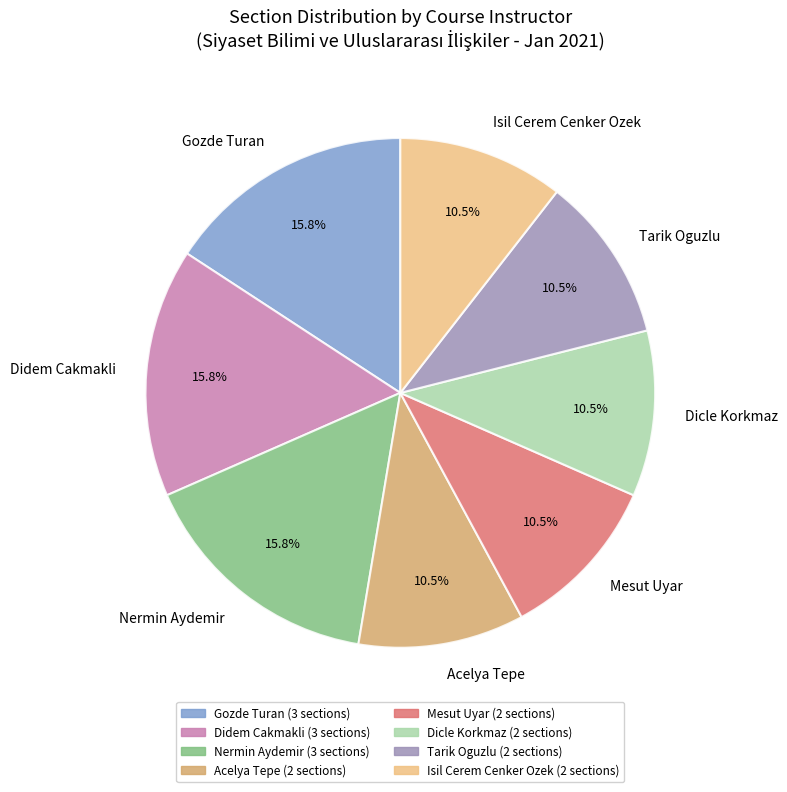

Does Mesut Uyar account for over 50% of the chart?

No